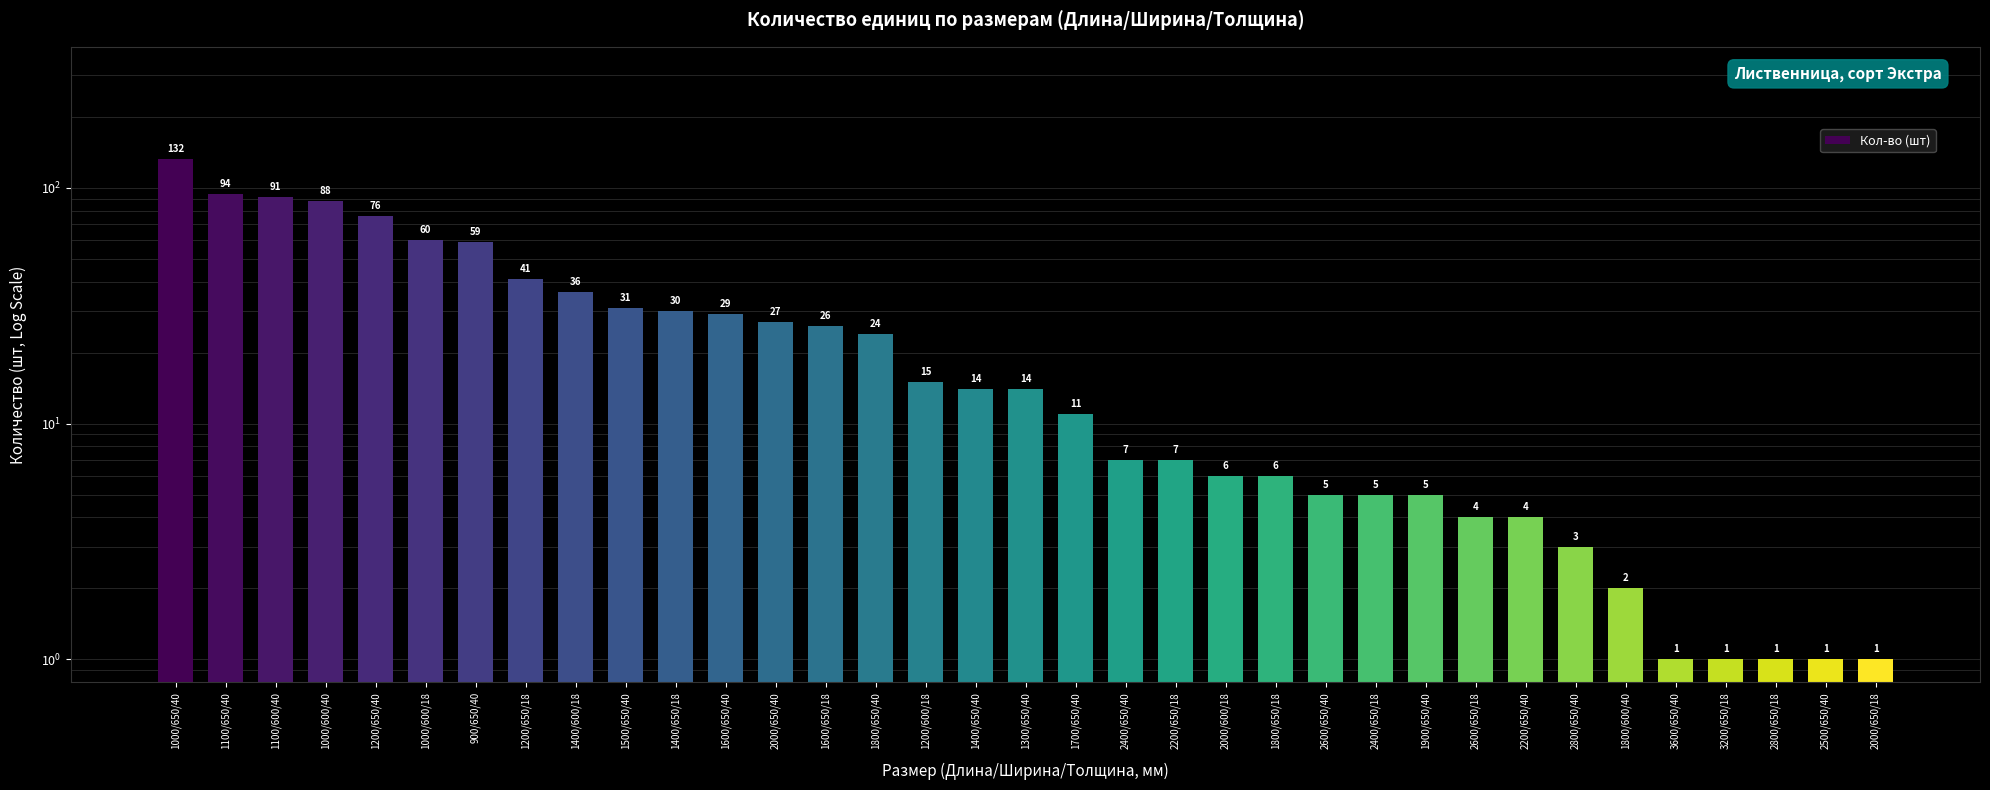

Approximately how many times larger is the value at 2400/650/40 compared to 1100/600/40?

0.1